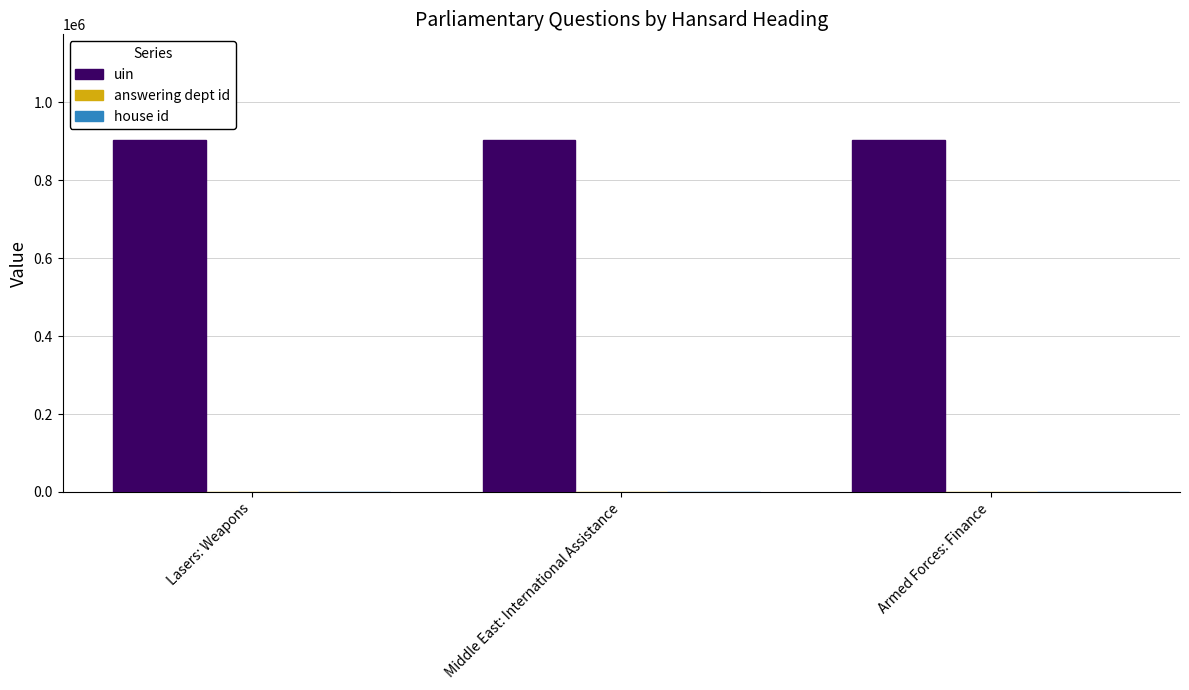

The value of uin at Armed Forces: Finance is 902182. True or false?

True